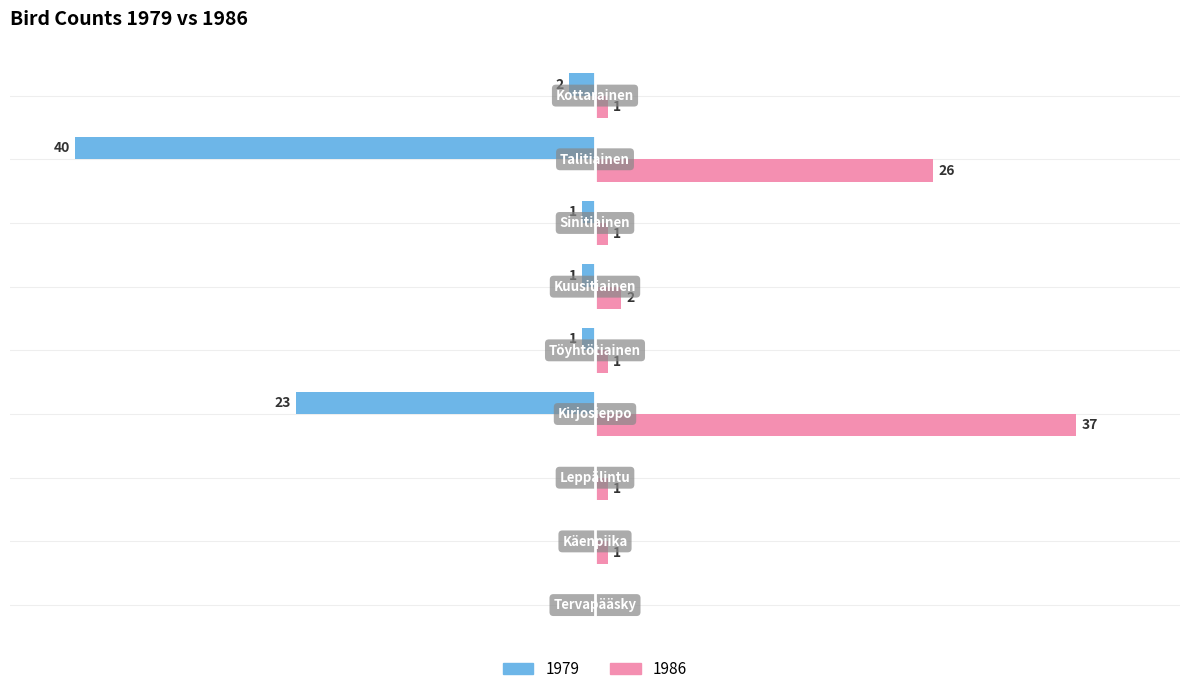

What position from the left is Tervapääsky?

1